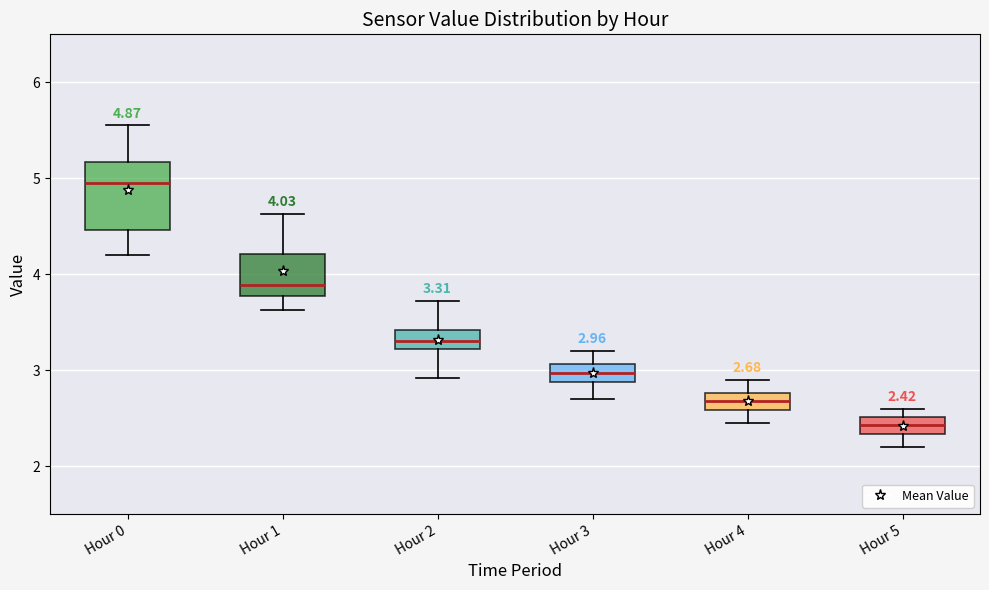

Which box is the tallest, from its lower edge to its upper edge?

Hour 0